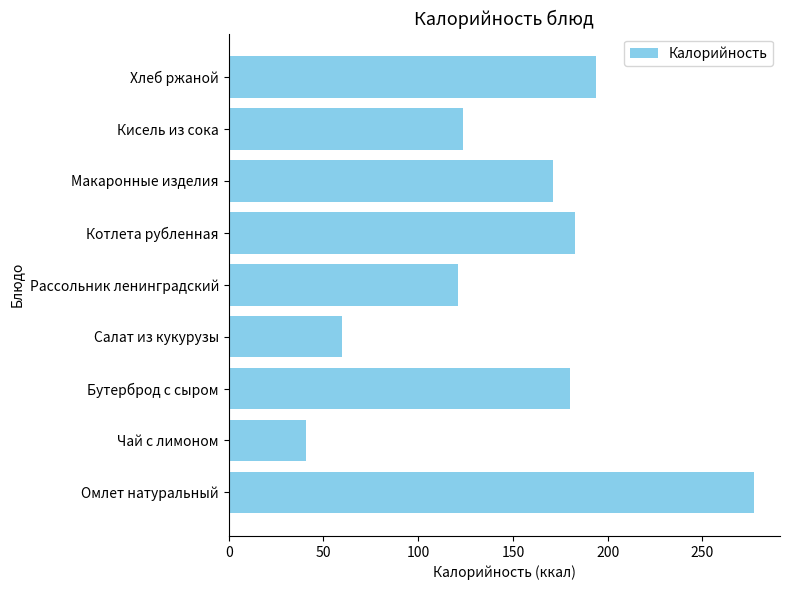

Reading bottom to top, extract all data points from this chart.

277.1	41.0	180.0	59.6	120.8	183.0	171.0	123.6	194.0